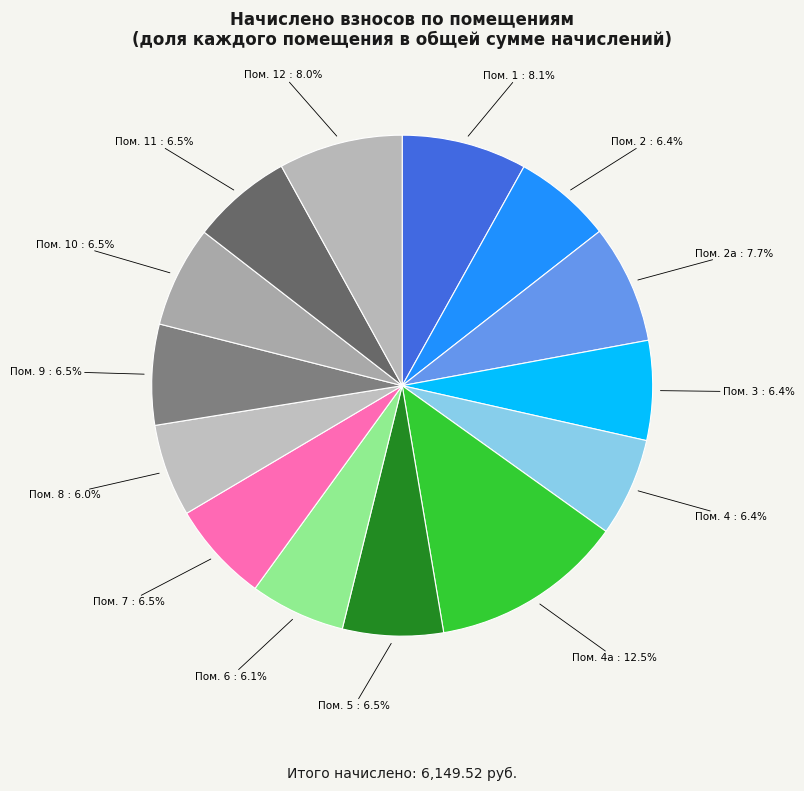

Count the number of slices in the pie.

14